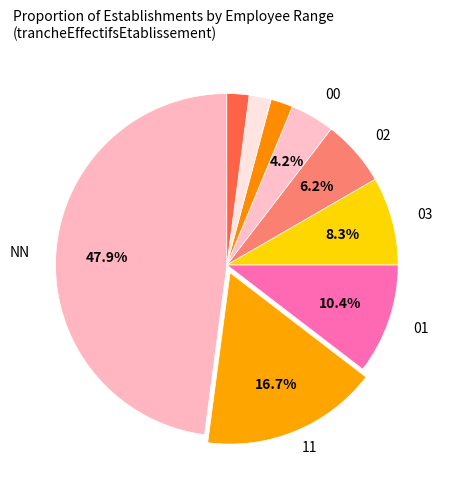

Is there any slice that represents more than half of the pie?

No